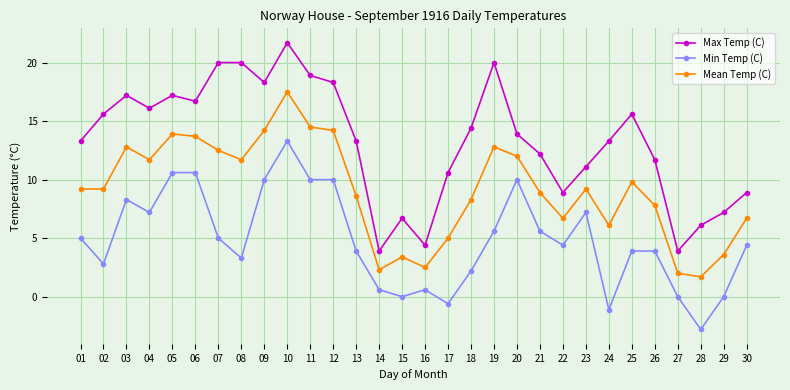

The Mean Temp (C) series shows 3.9 at 14. True or false?

False